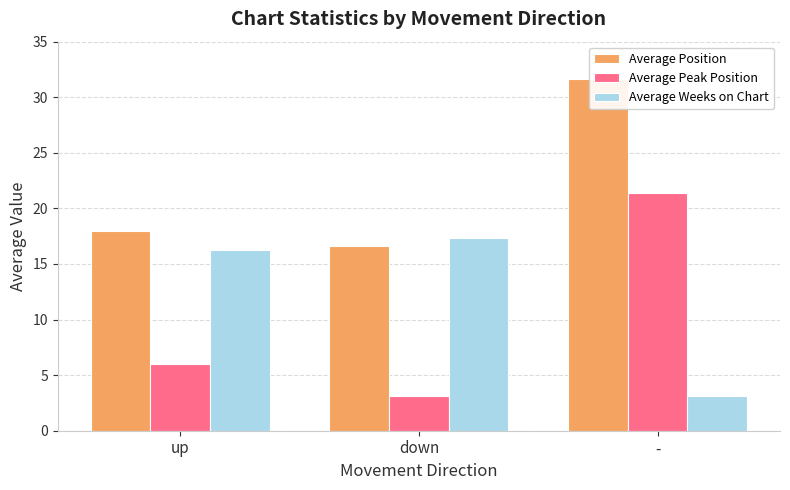

At which label does Average Weeks on Chart reach its minimum?

-